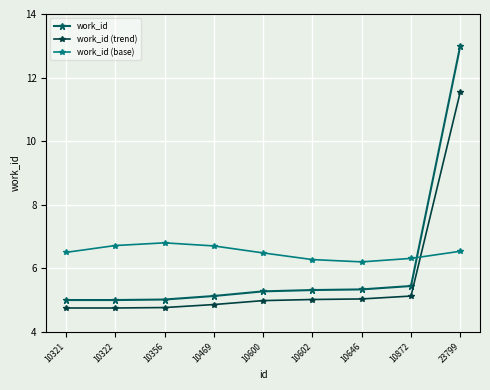

What is the spread (max minus min) of values at 23799?

6.5